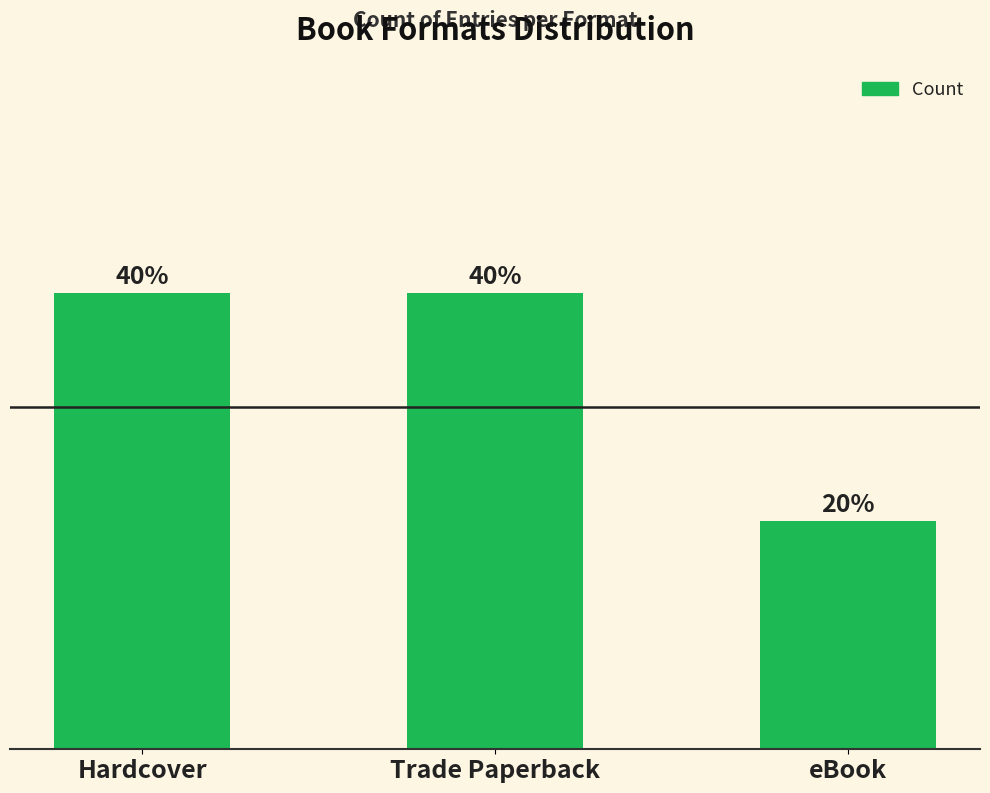

What is the average value?

2